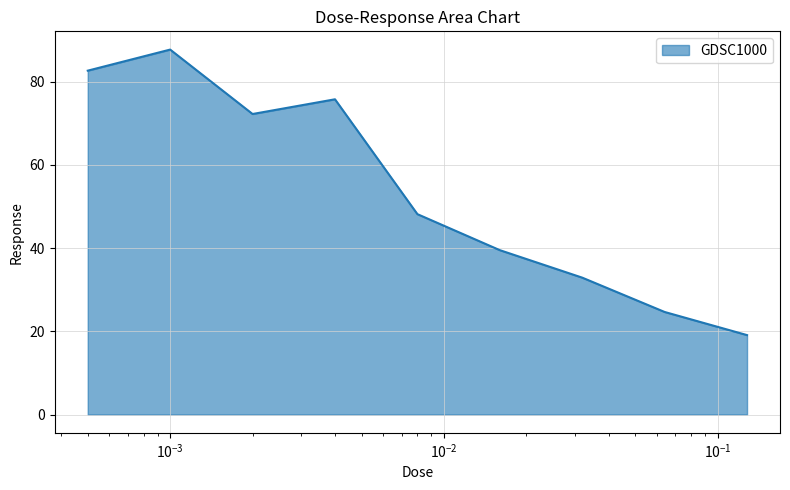

What is the minimum value shown in the chart?

19.1